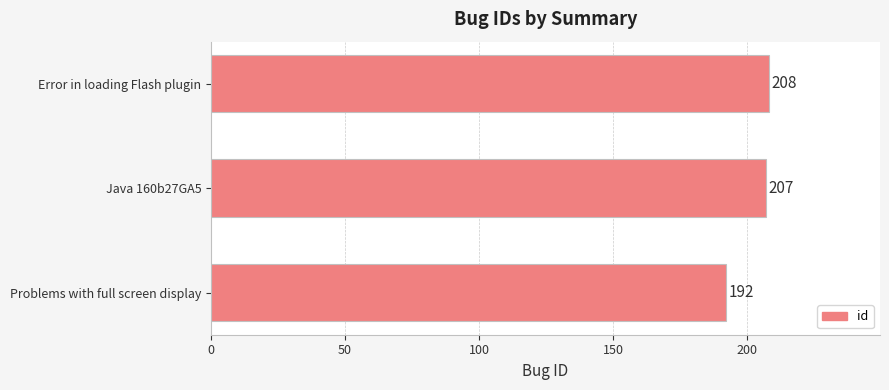

List the labels in order of value, largest first.

Error in loading Flash plugin, Java 160b27GA5, Problems with full screen display